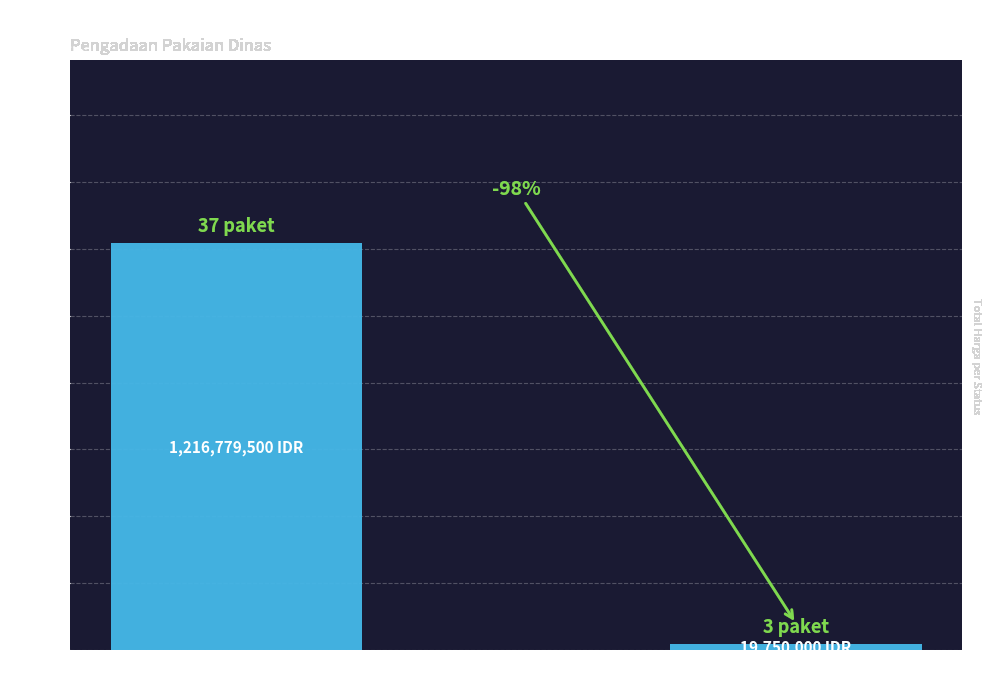

Does the chart contain any negative values?

No